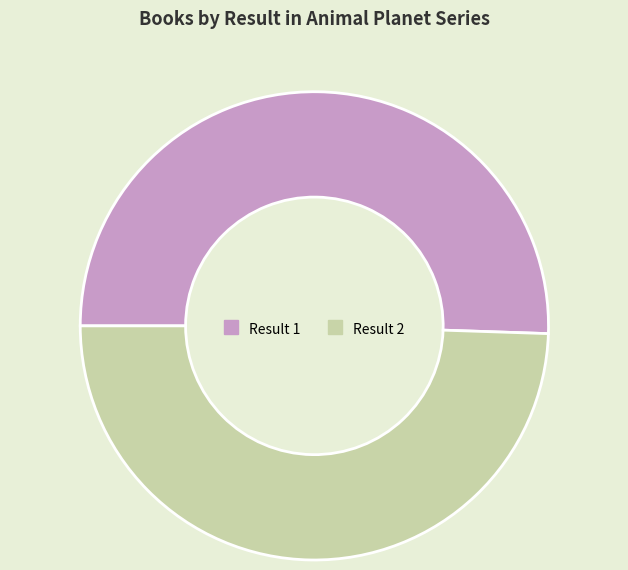

Is there any slice that represents more than half of the pie?

Yes